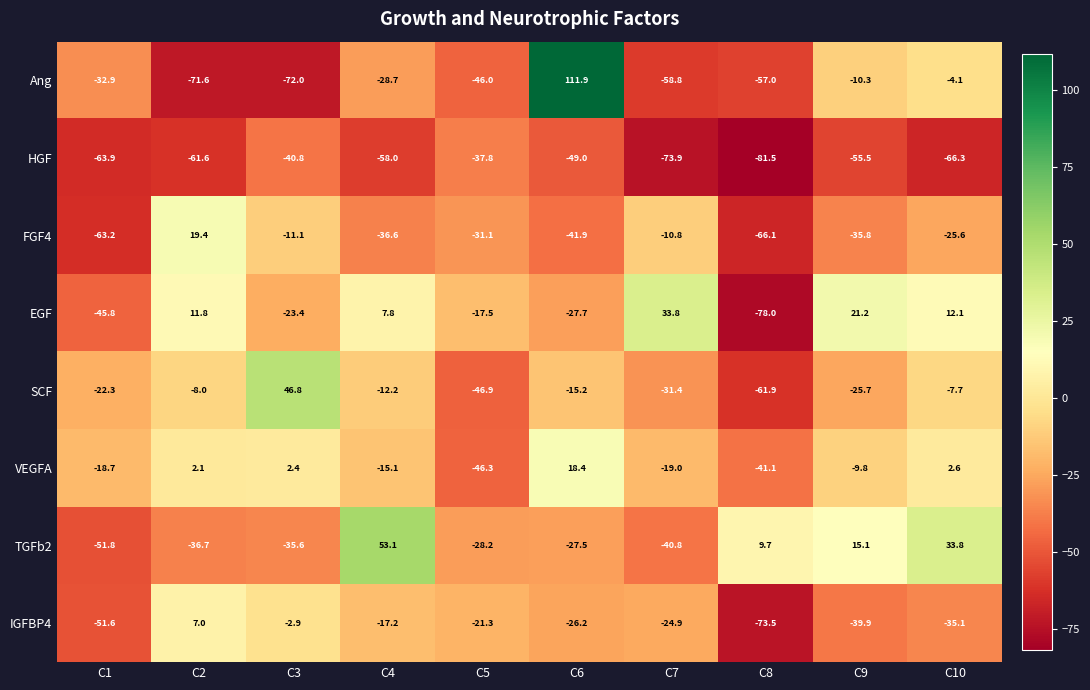

At C1, list the series in order from largest to smallest.

VEGFA, SCF, Ang, EGF, IGFBP4, TGFb2, FGF4, HGF